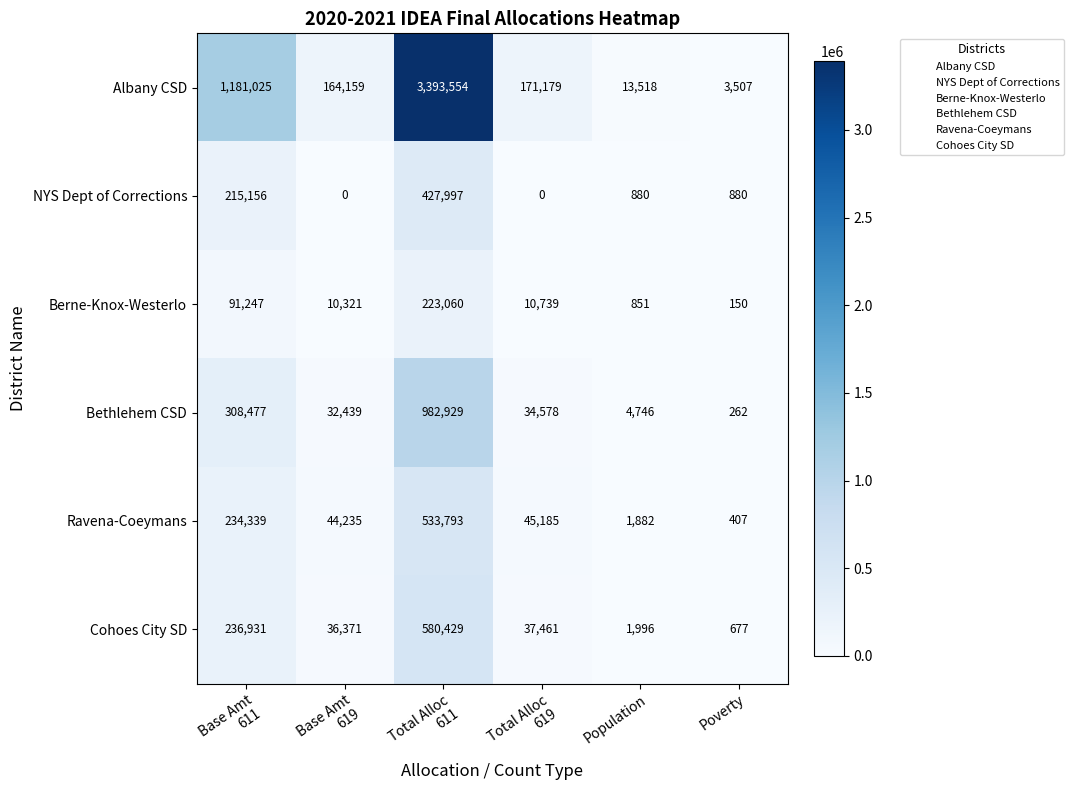

Which series has the largest total across all categories?

Albany CSD